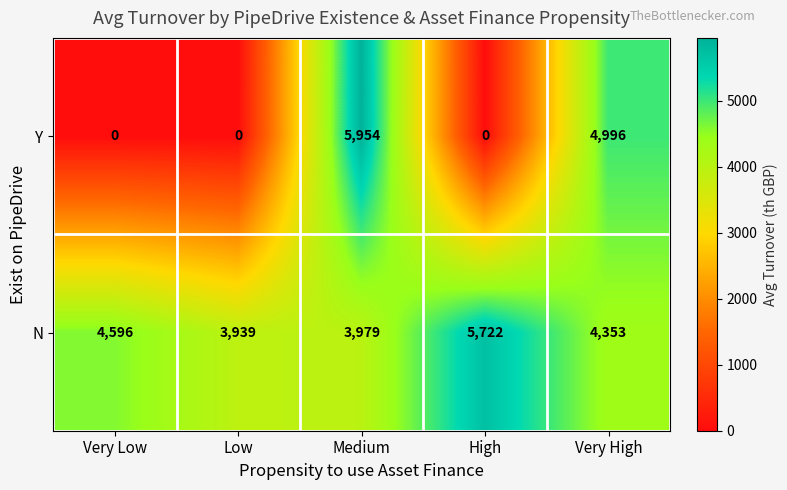

Which series has the largest range (max minus min)?

Y